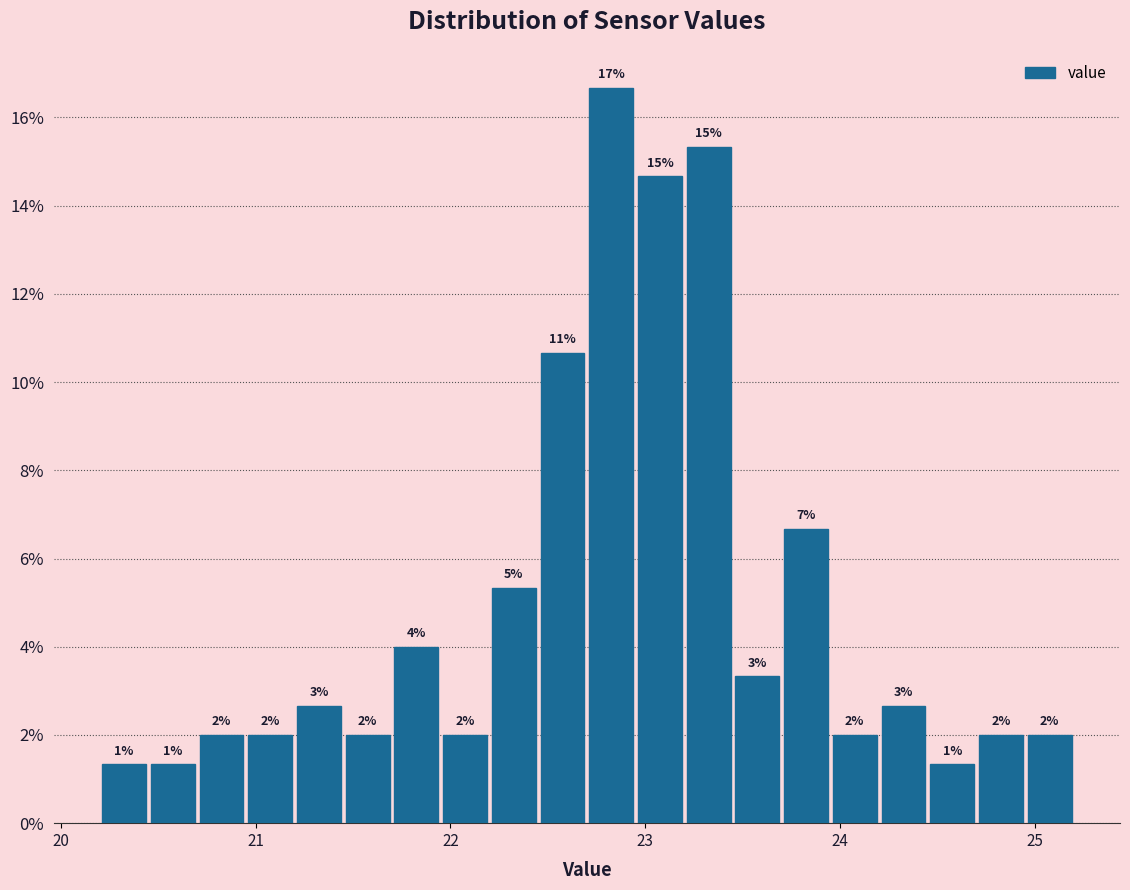

Read against the x-axis, roughly where is the centre of the tallest bar?

22.8